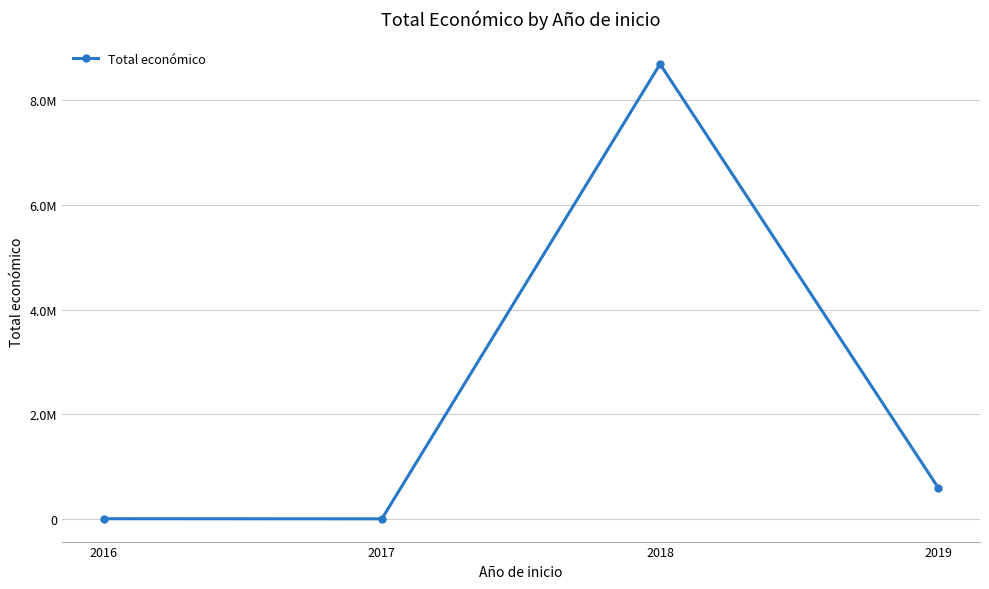

Does the chart have visible grid lines?

Yes